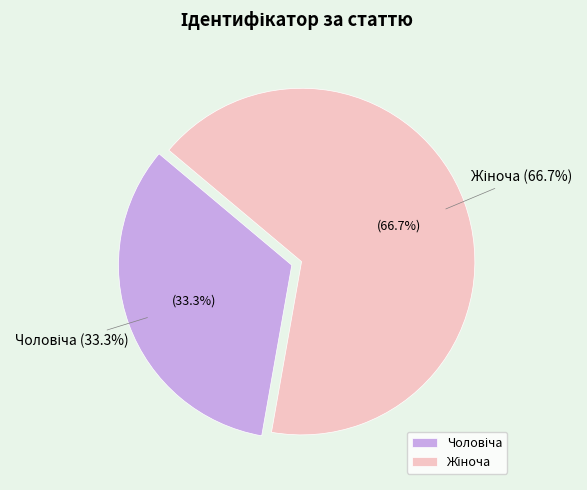

The Жіноча slice represents 74% of the pie. True or false?

False